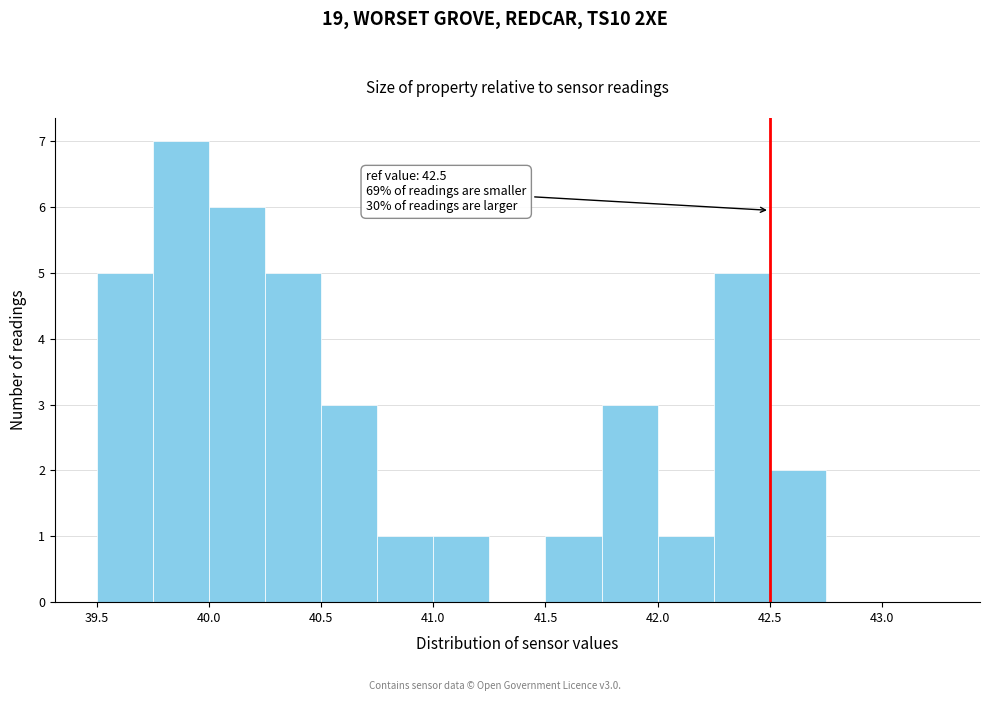

Over which range of the x-axis is the bar tallest?

39.75 to 40.00